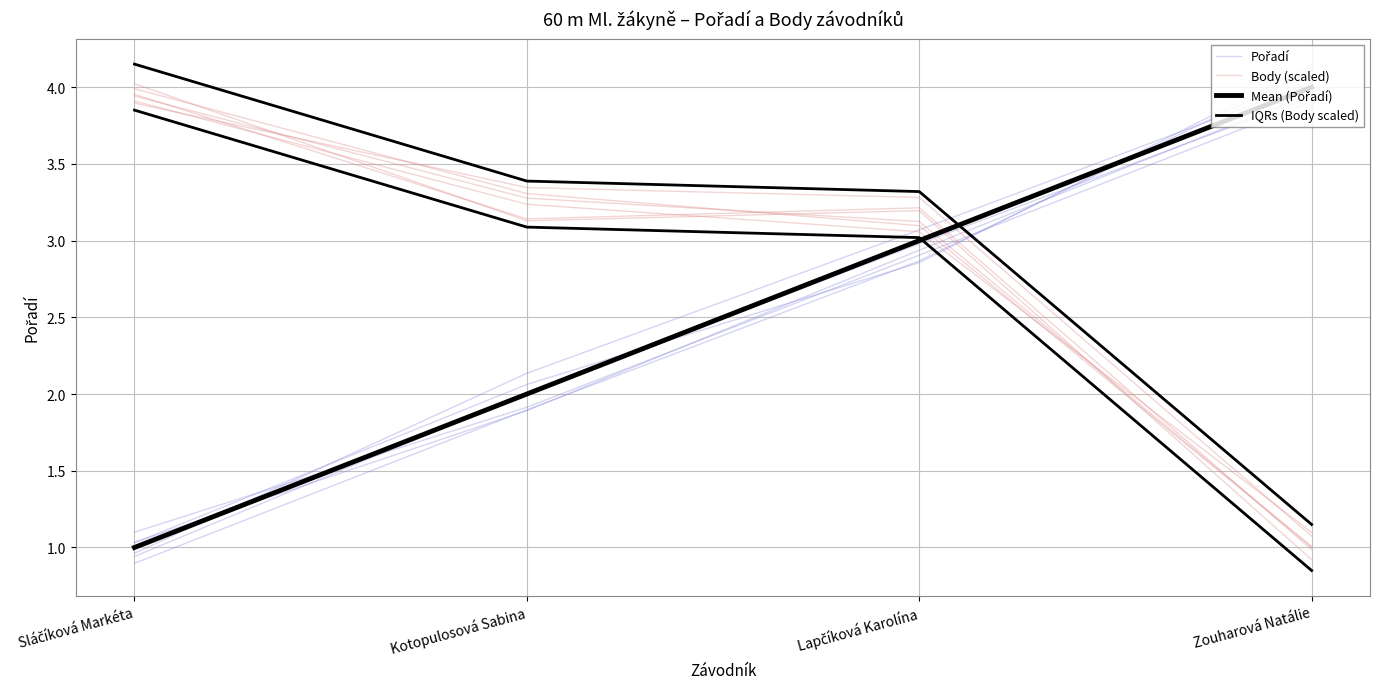

How many data points in Pořadí are above 3?

2